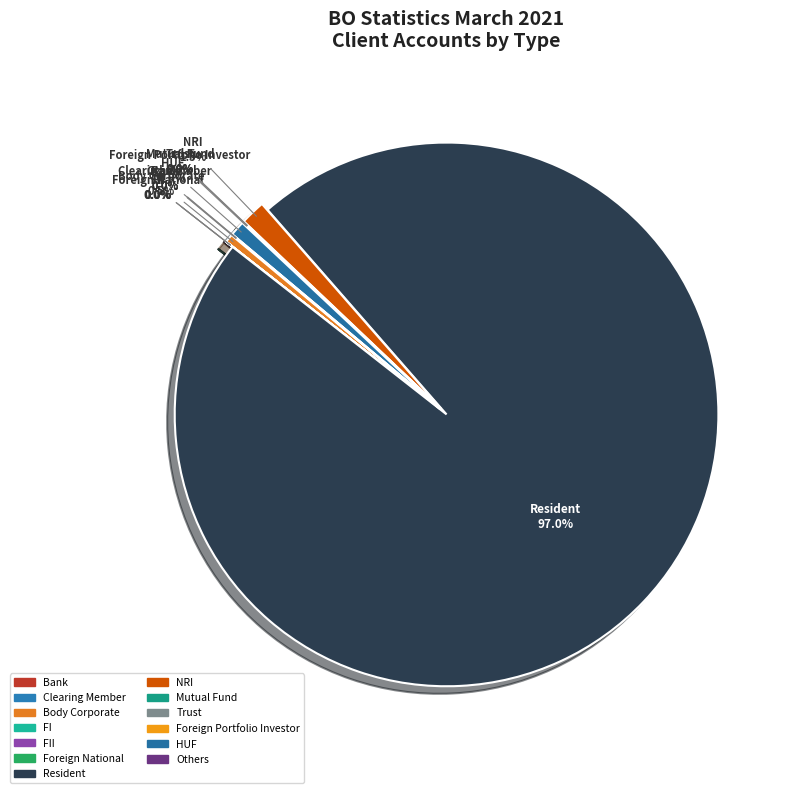

What percentage is NOT represented by Resident?

3.0%